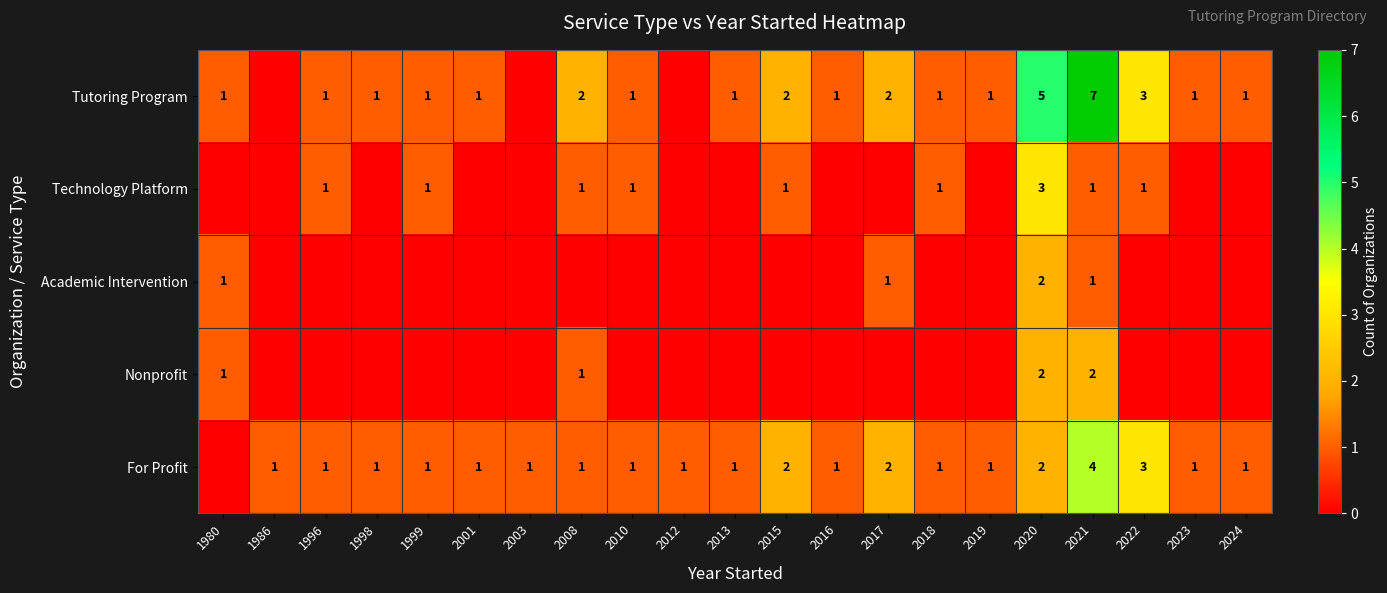

True or false: Technology Platform has a value of 1 at 2022.

True